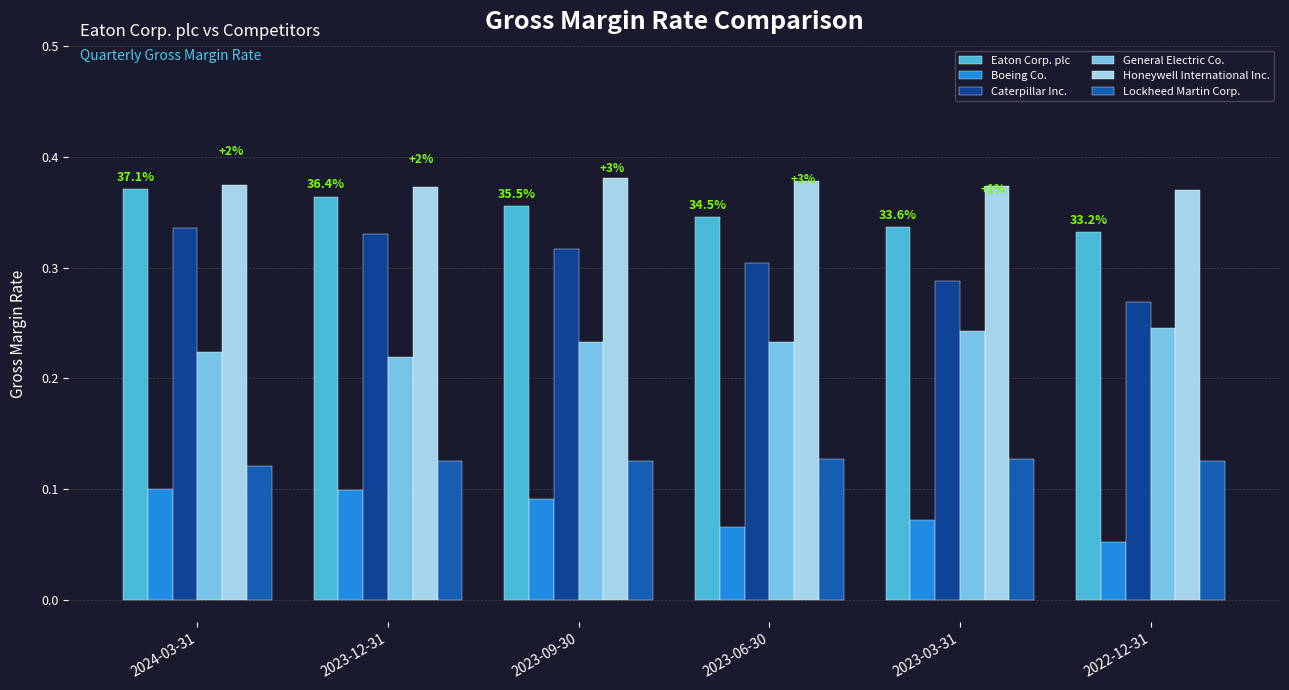

What is the label of the 3rd bar from the left?

2023-09-30